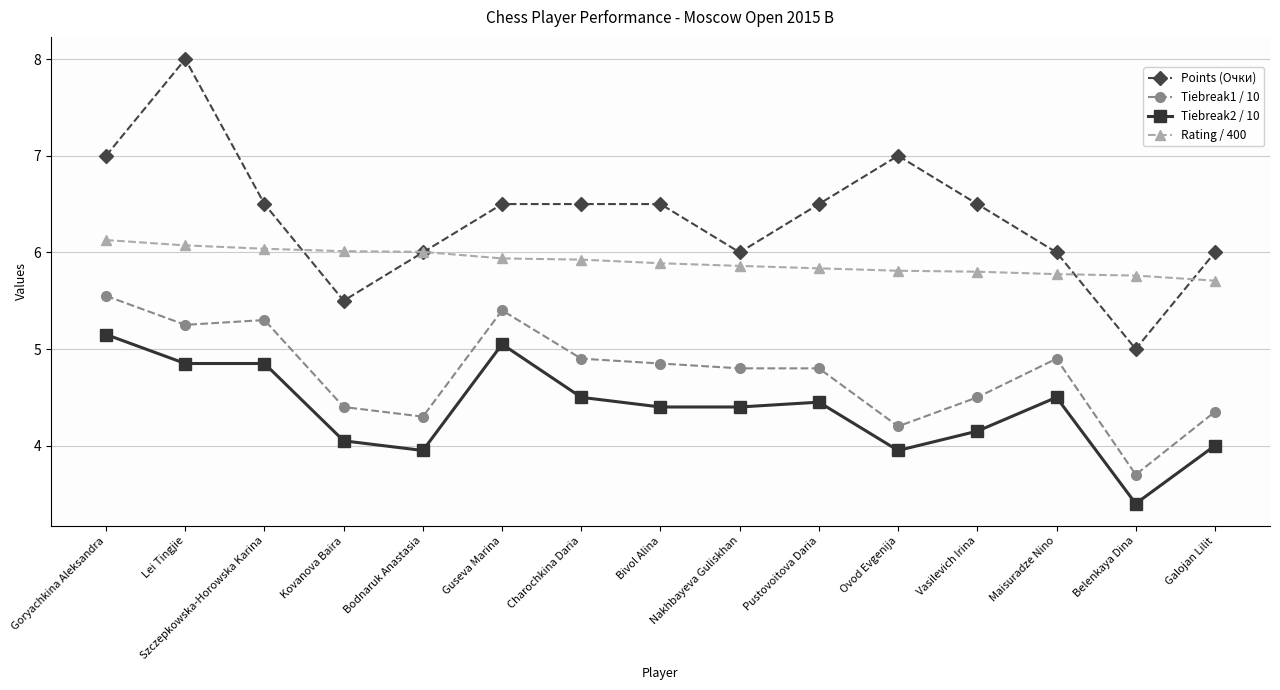

What is the label of the 15th point from the left?

Galojan Lilit